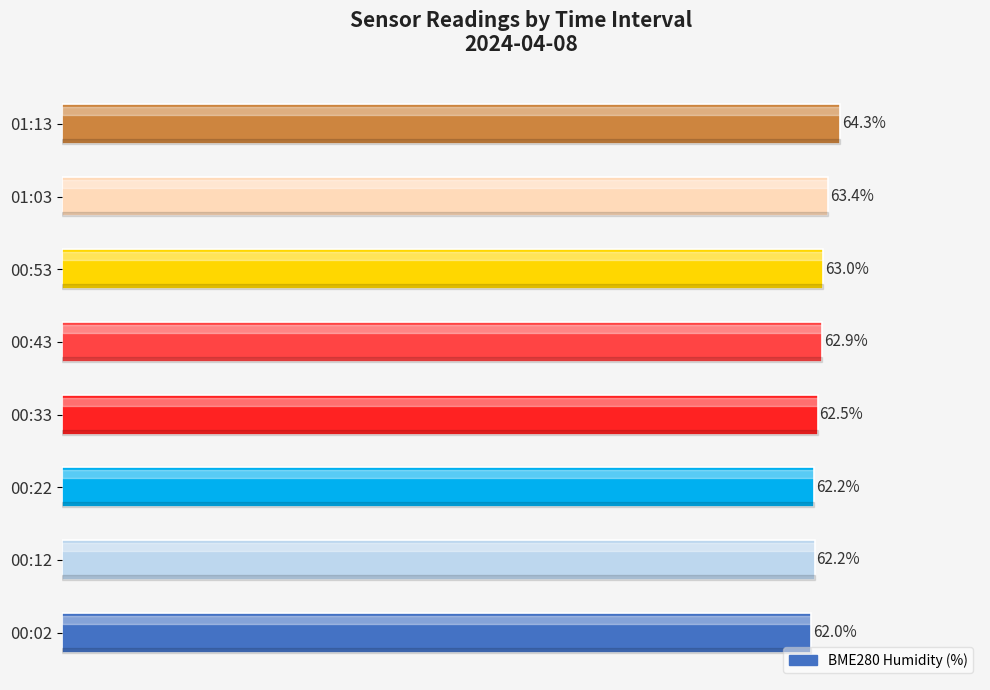

Where is the data nearest to the value 63?

00:53